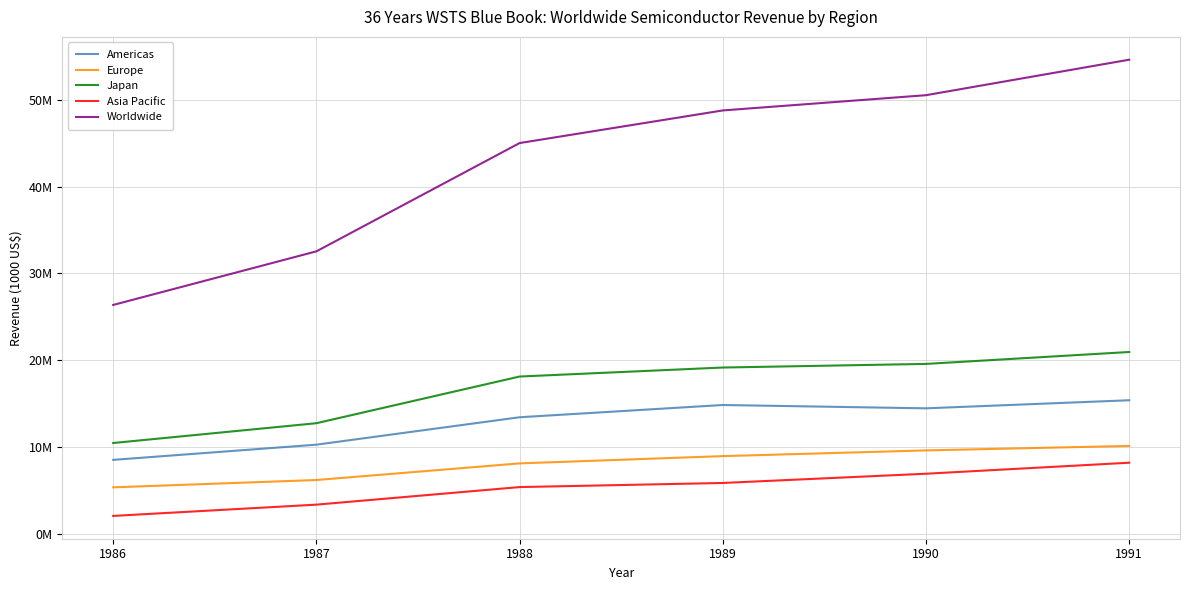

Does the chart have visible grid lines?

Yes